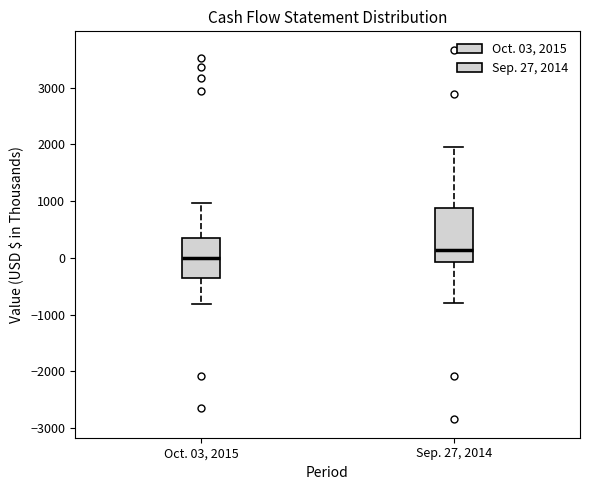

Comparing the boxes themselves (not the whiskers), which one is the tallest?

Sep. 27, 2014